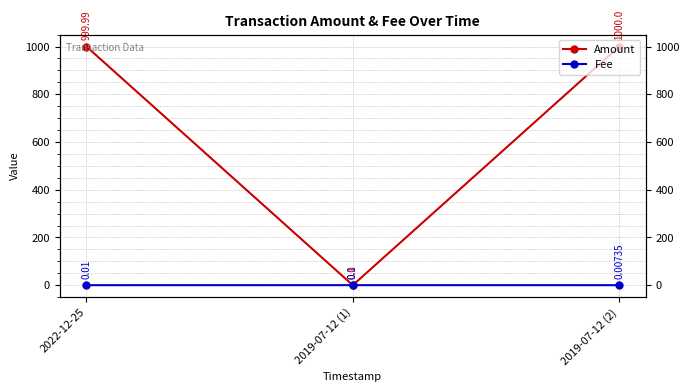

Where is Amount nearest to the value 500?

2022-12-25